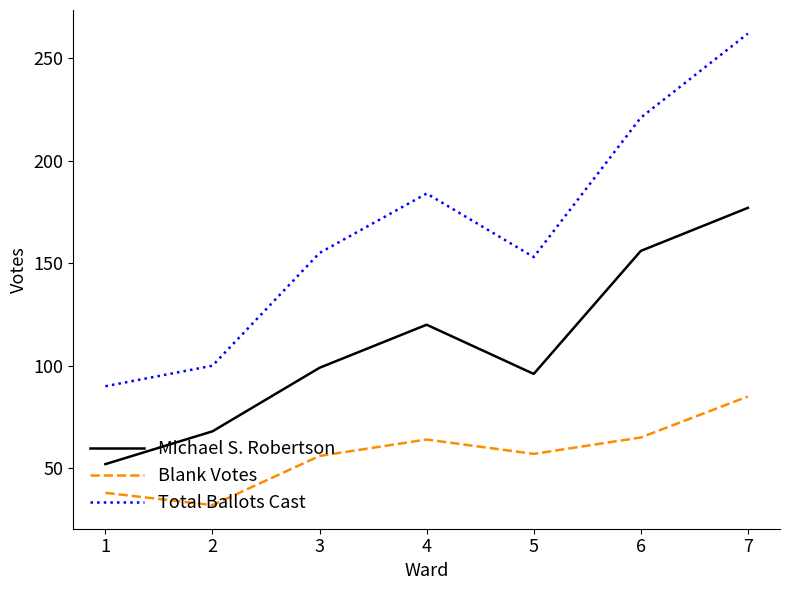

What is the difference between the highest and lowest values at 5?

96